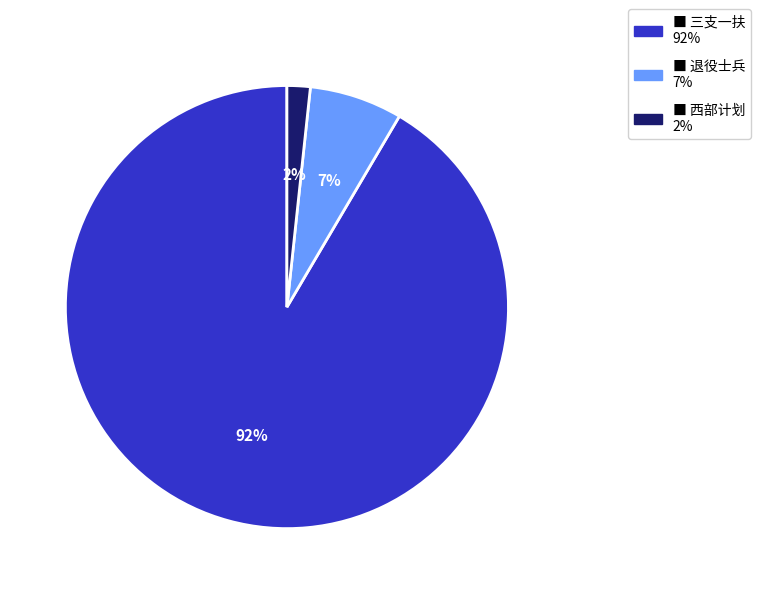

Is there any slice that represents more than half of the pie?

Yes